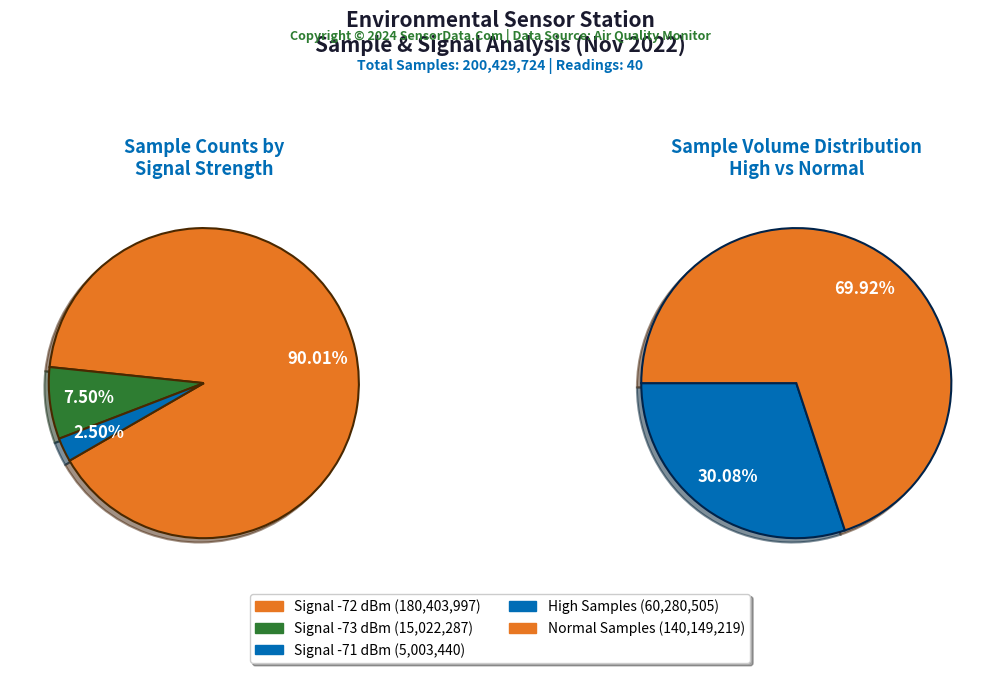

Is the sum of 21 and 23 greater than half?

No